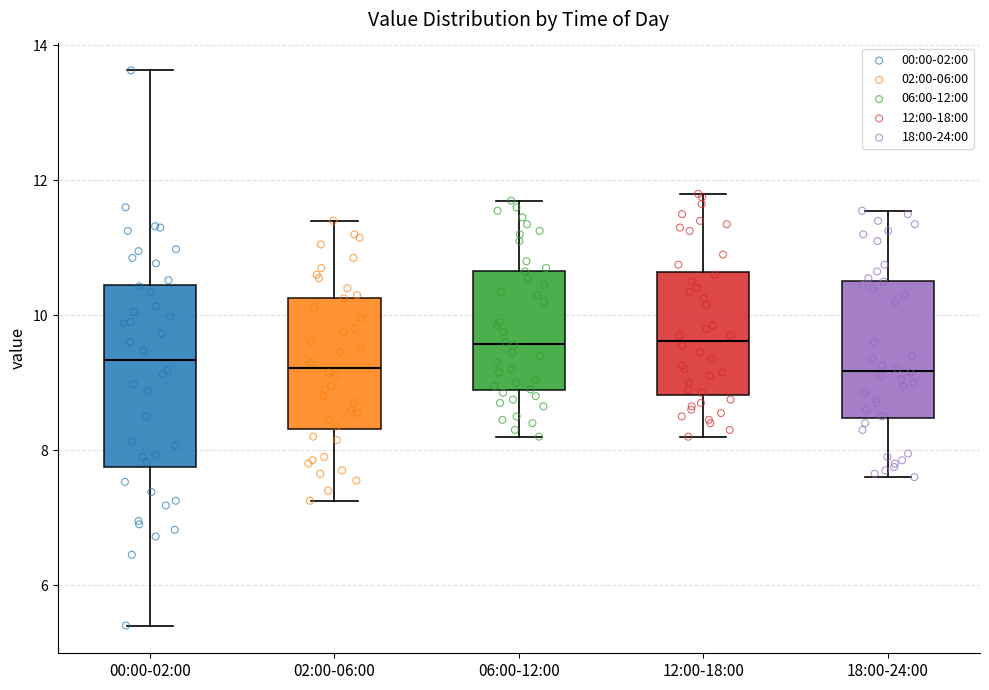

Reading left to right, transcribe this box plot: for each box, give where its median line is, the range the box spans, and where its two whiskers end, as read against the y-axis. The values are not printed on the chart, so give them approximately, as read against the axis.

00:00-02:00: median 9.4, box 7.8 to 10.4, whiskers 5.4 to 13.6
02:00-06:00: median 9.2, box 8.4 to 10.2, whiskers 7.2 to 11.4
06:00-12:00: median 9.6, box 8.8 to 10.6, whiskers 8.2 to 11.8
12:00-18:00: median 9.6, box 8.8 to 10.6, whiskers 8.2 to 11.8
18:00-24:00: median 9.2, box 8.4 to 10.6, whiskers 7.6 to 11.6